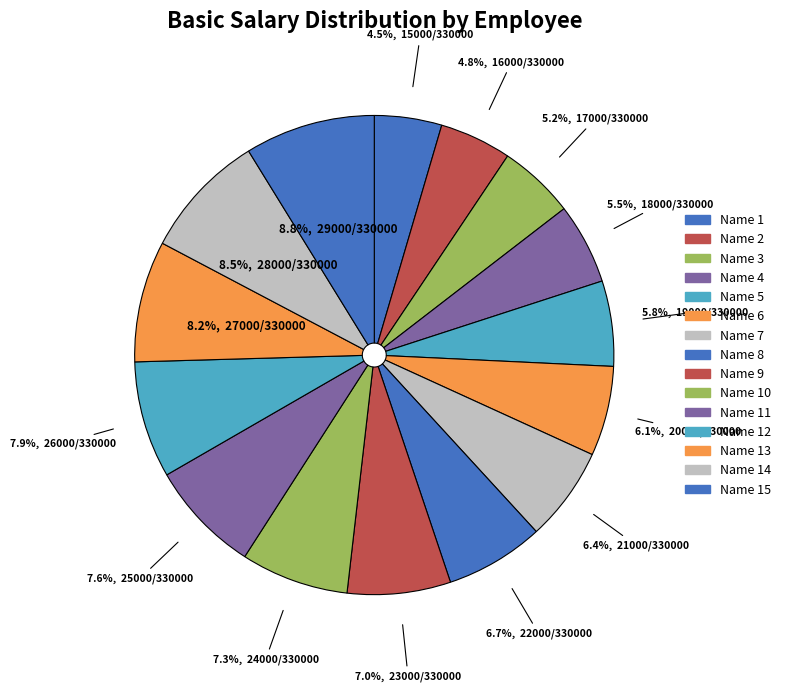

Count the number of slices in the pie.

15